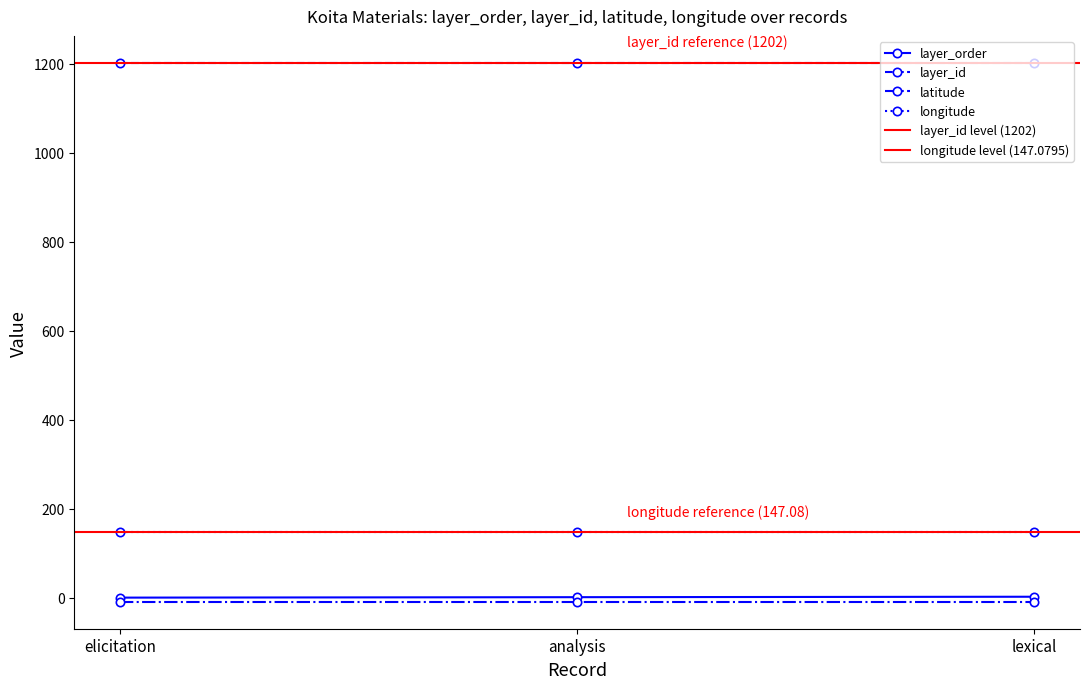

What is the minimum value for layer_id?

1202.0